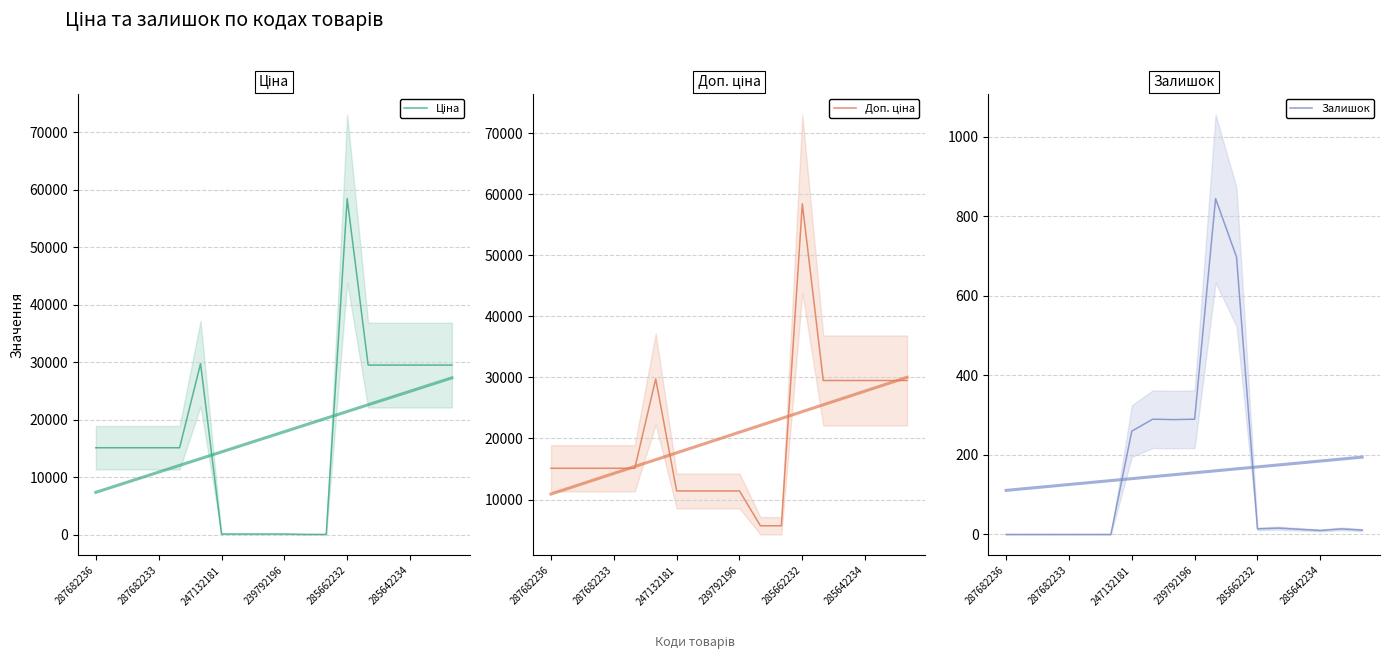

Which series ends up on top after the final intersection of Залишок and Ціна?

Ціна